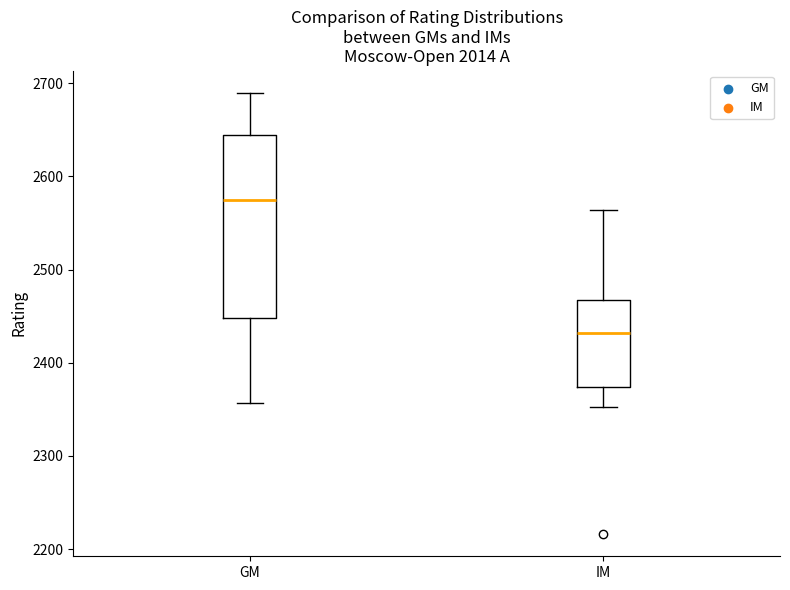

Where does the median line of the box for GM sit on the y-axis? The values are not printed on the chart, so give them approximately, as read against the axis.

2570